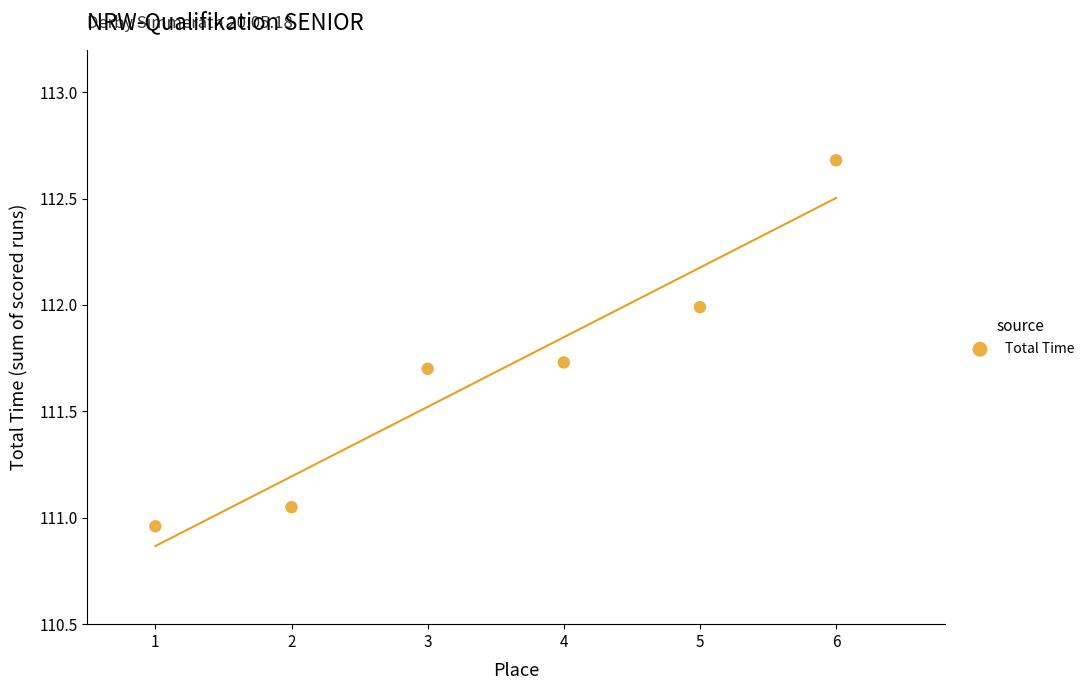

What is the range of X values (max minus min)?

5.0